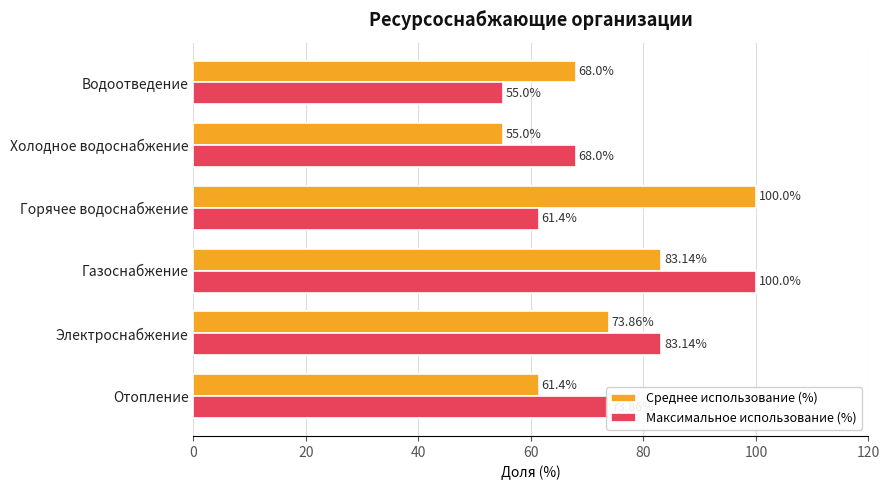

What is the sum of all Среднее использование (%) values?

441.4